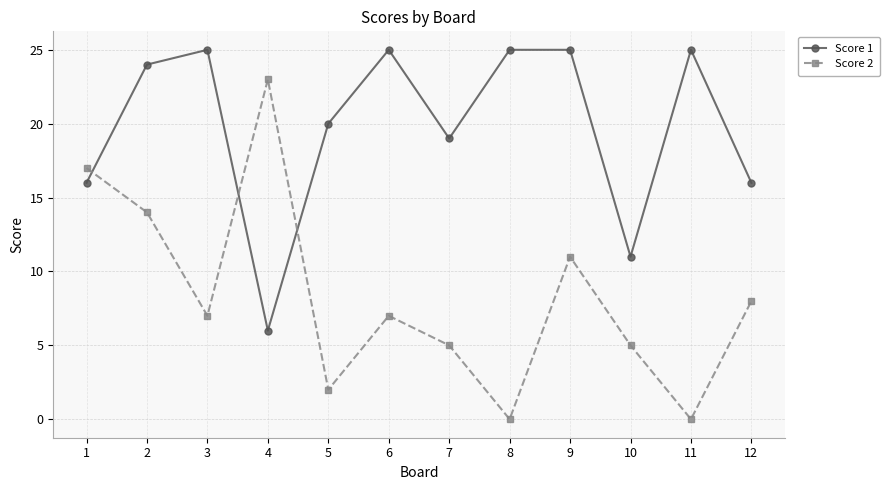

At which category does Score 2 reach its first local valley?

3